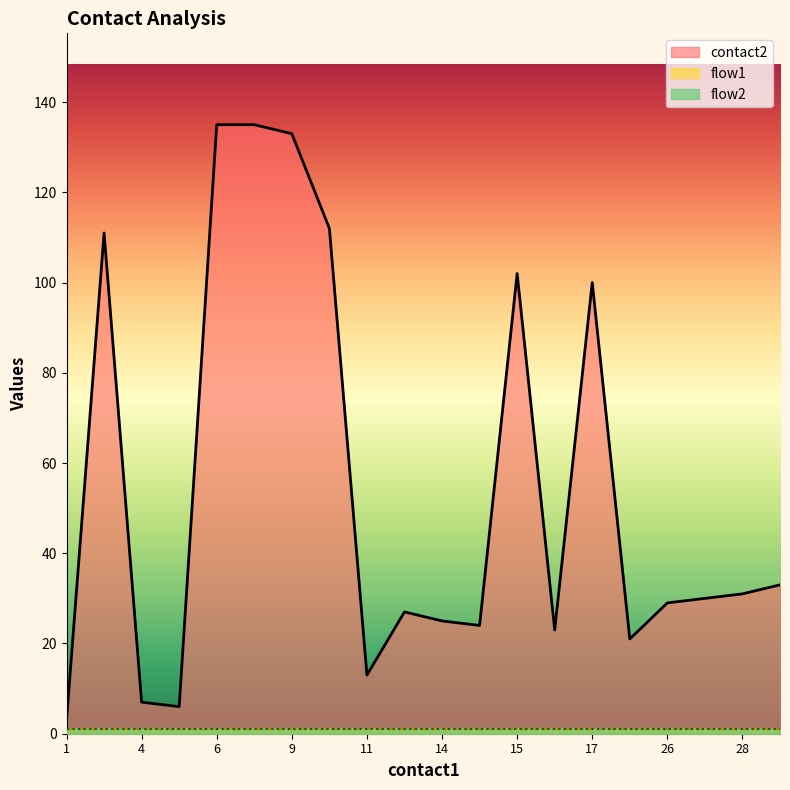

What are all the series names shown in the legend?

contact2, flow1, flow2